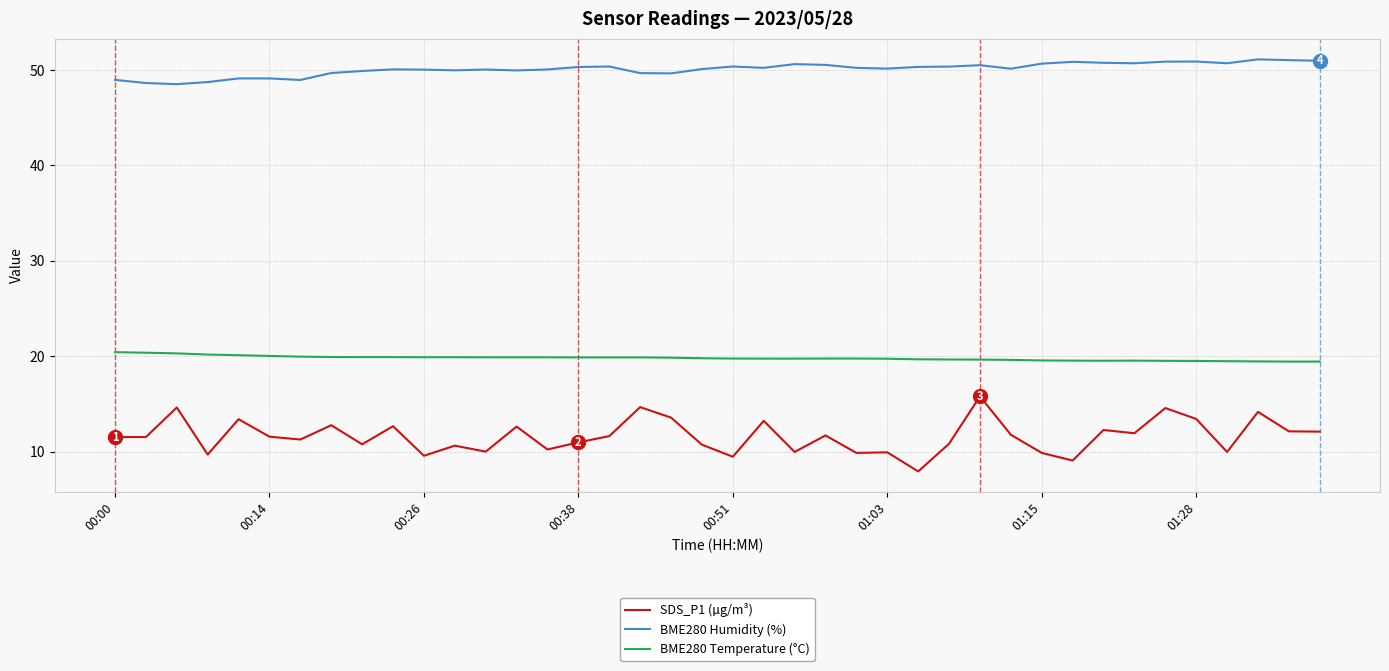

What is the difference between the maximum and minimum values in the BME280 Temperature (°C) series?

1.0